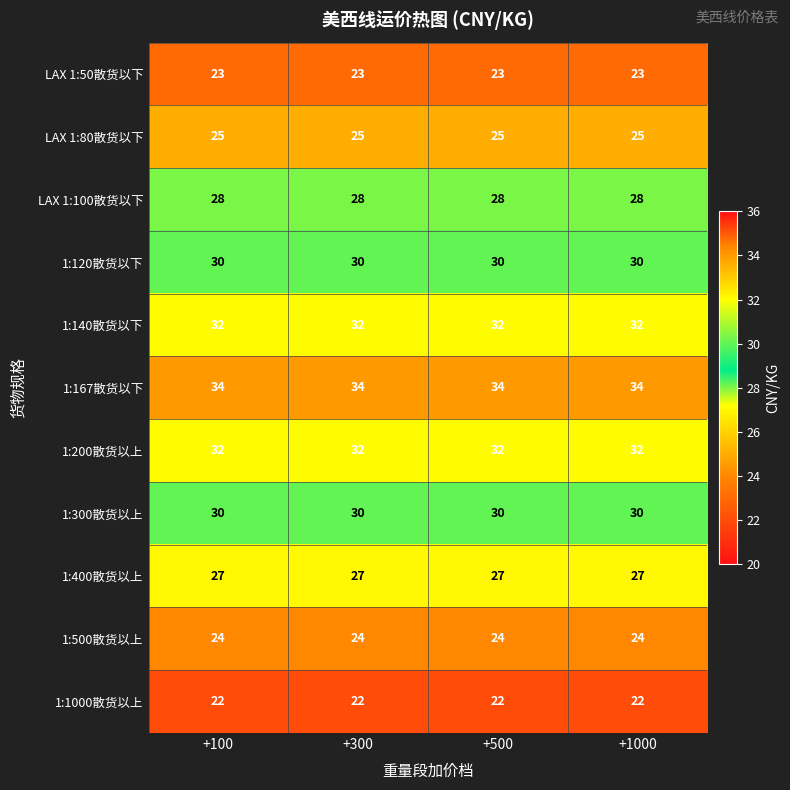

What is the average value of the LAX 1:80散货以下 series?

25